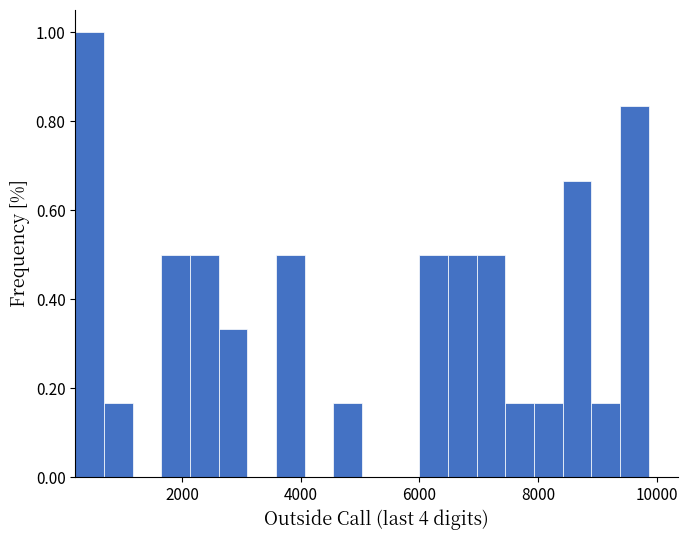

Around what value on the x-axis is the tallest bar? Give the approximate position of its centre, as read against the axis.

400